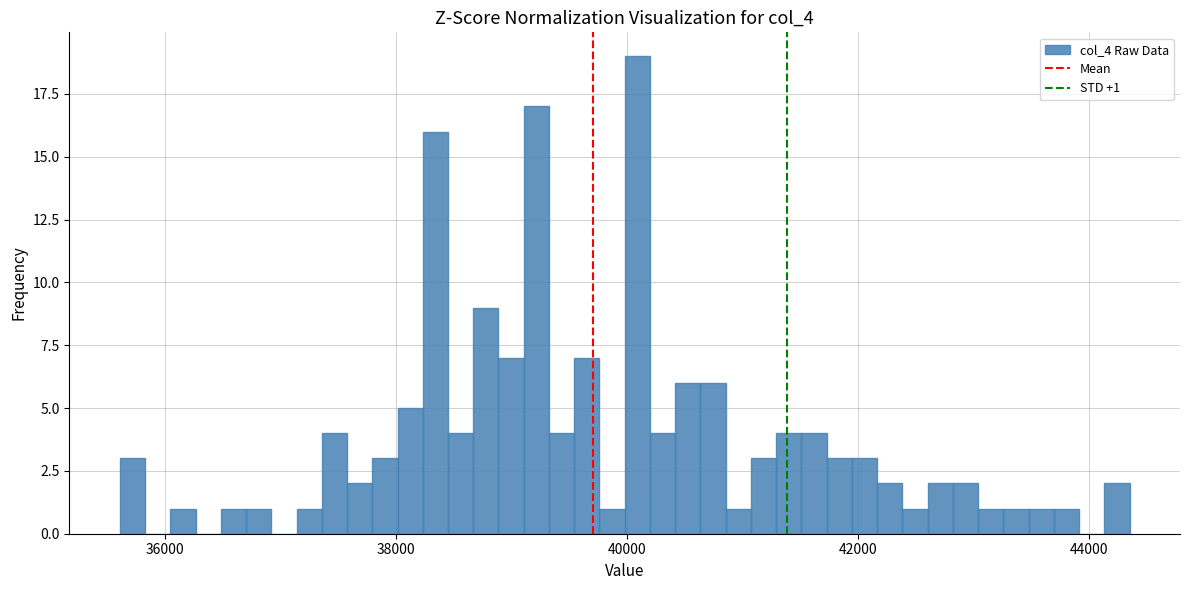

Around what value on the x-axis is the tallest bar? Give the approximate position of its centre, as read against the axis.

40000